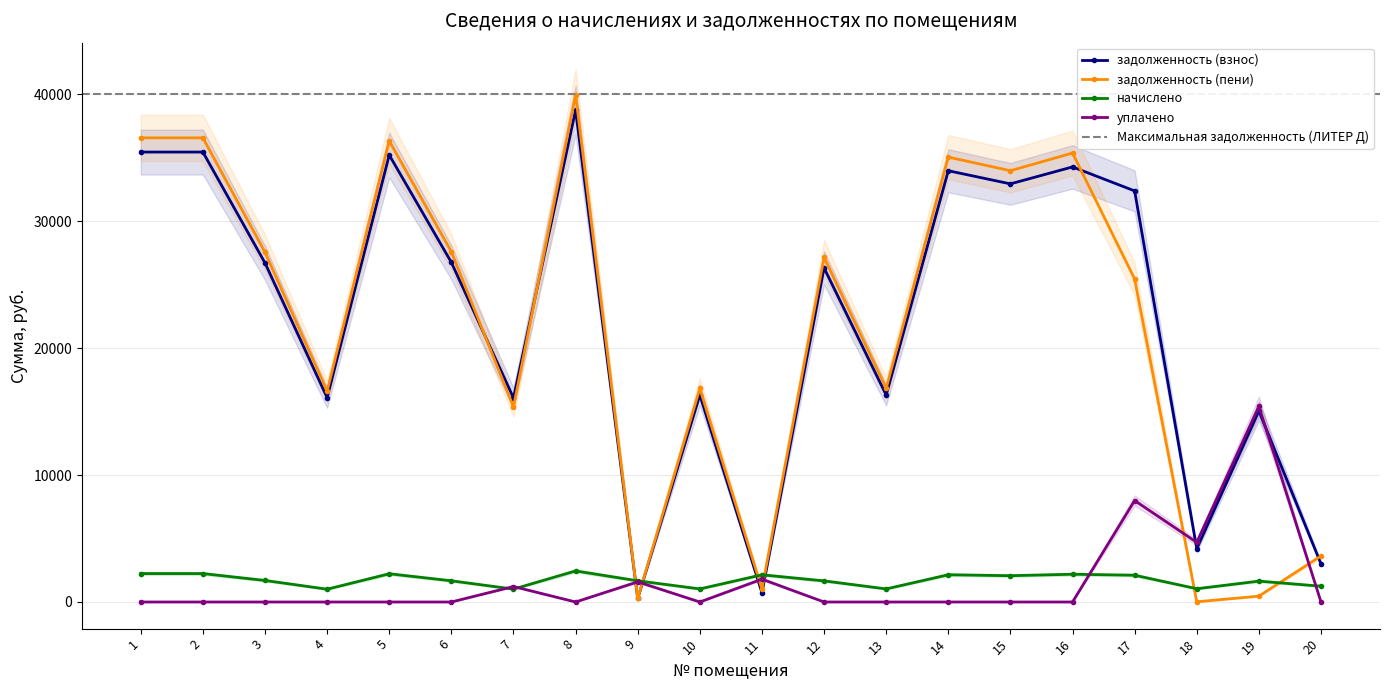

How many lines are shown in the chart?

4